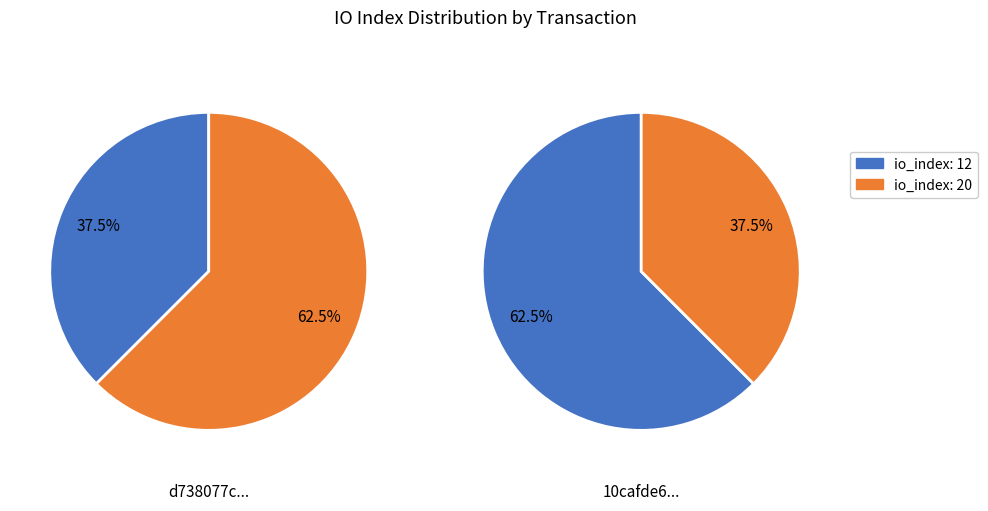

How many segments does this pie chart have?

2